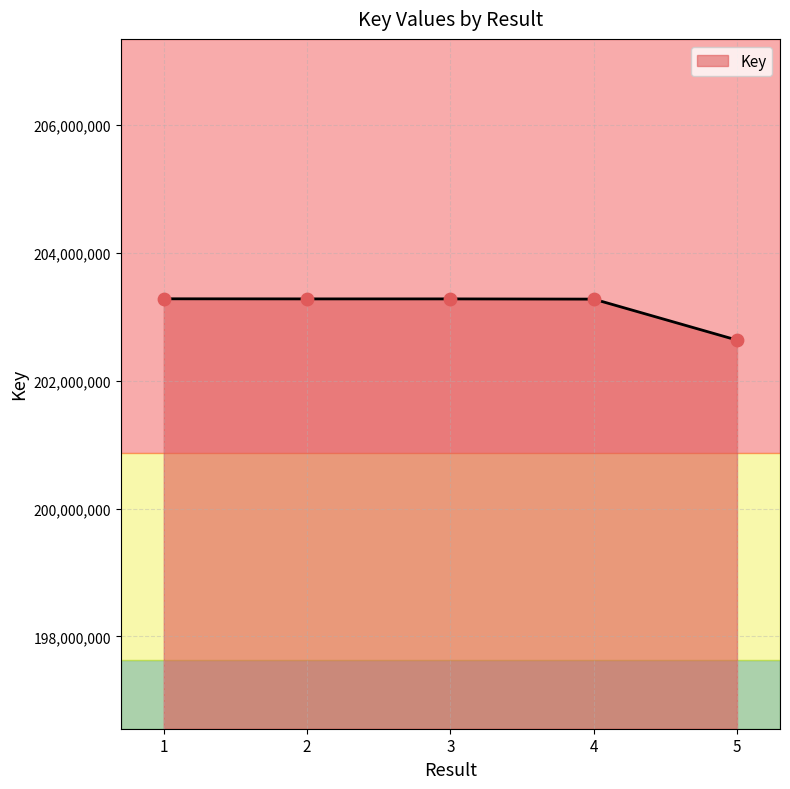

What is the change in value from 4 to 5?

-641082